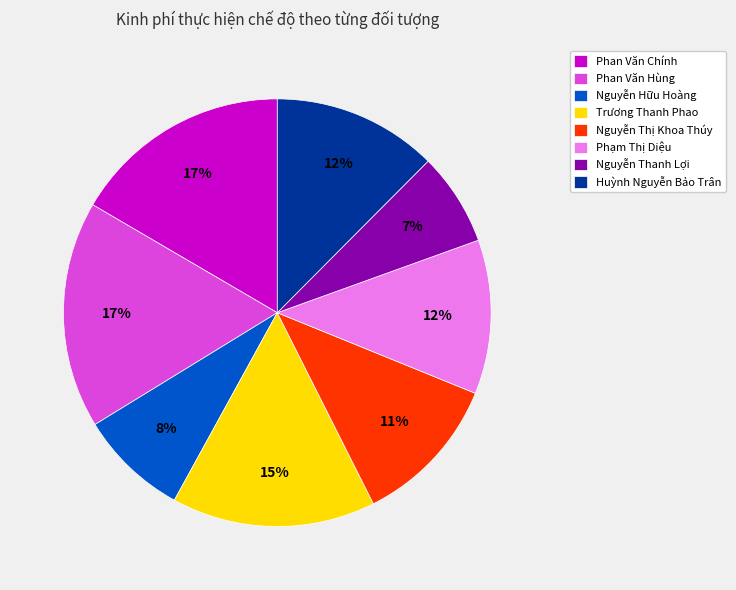

What is the smallest slice in the pie chart?

Nguyễn Thanh Lợi